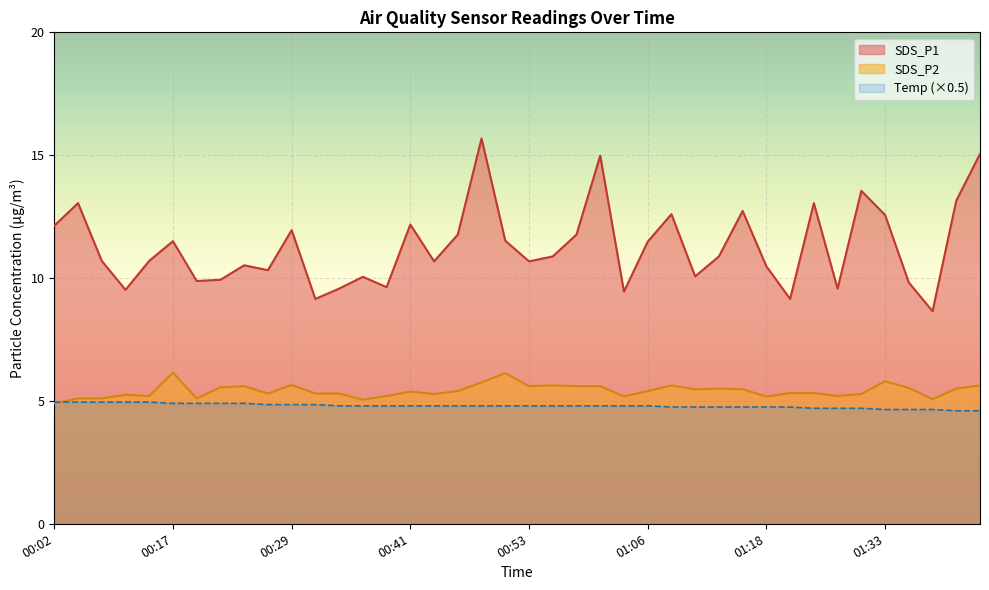

In SDS_P1, how many points are higher than both neighbors (excluding endpoints)?

12